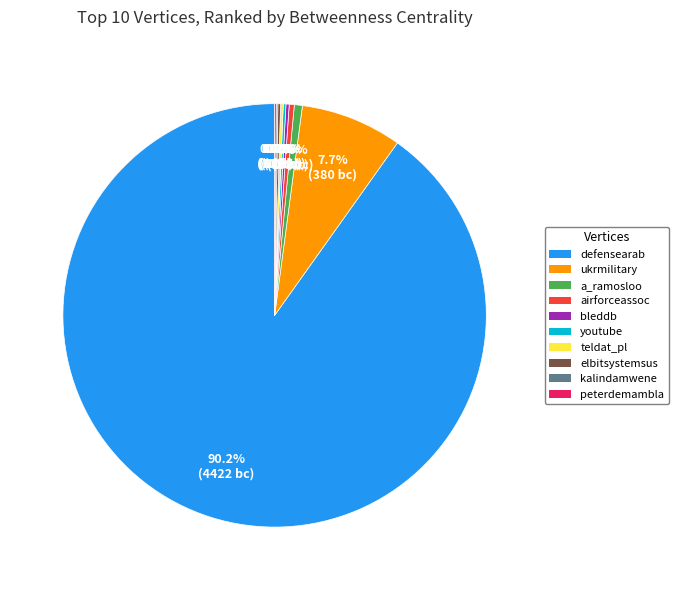

What portion of the pie excludes a_ramosloo?

99.4%